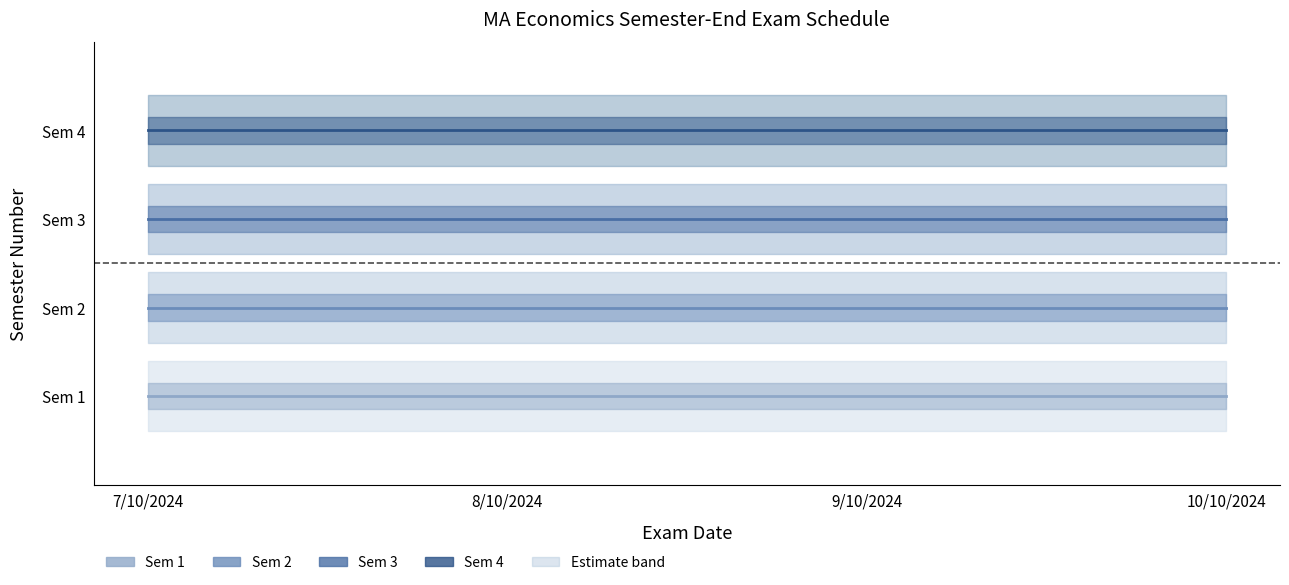

True or false: Sem 4 and Sem 1 cross at least once.

False